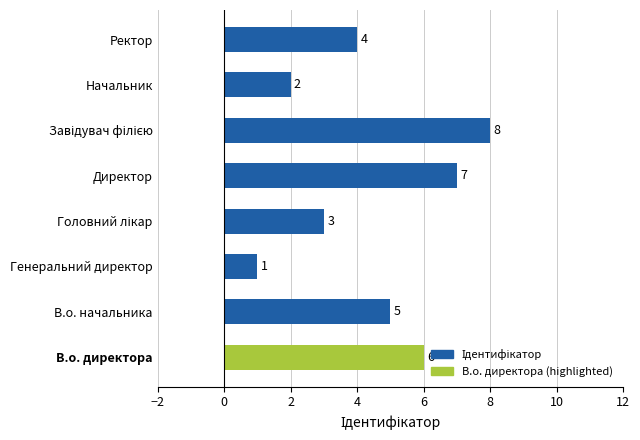

Read the value at Ректор.

4